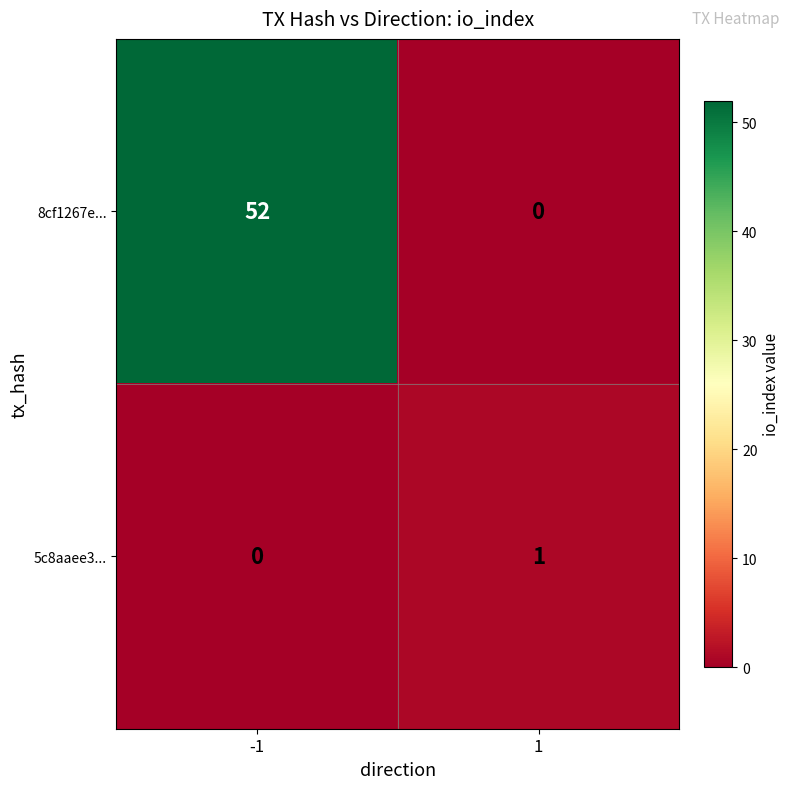

Reading right to left, extract all data points from this chart.

8cf1267e...: 0	52
5c8aaee3...: 1	0